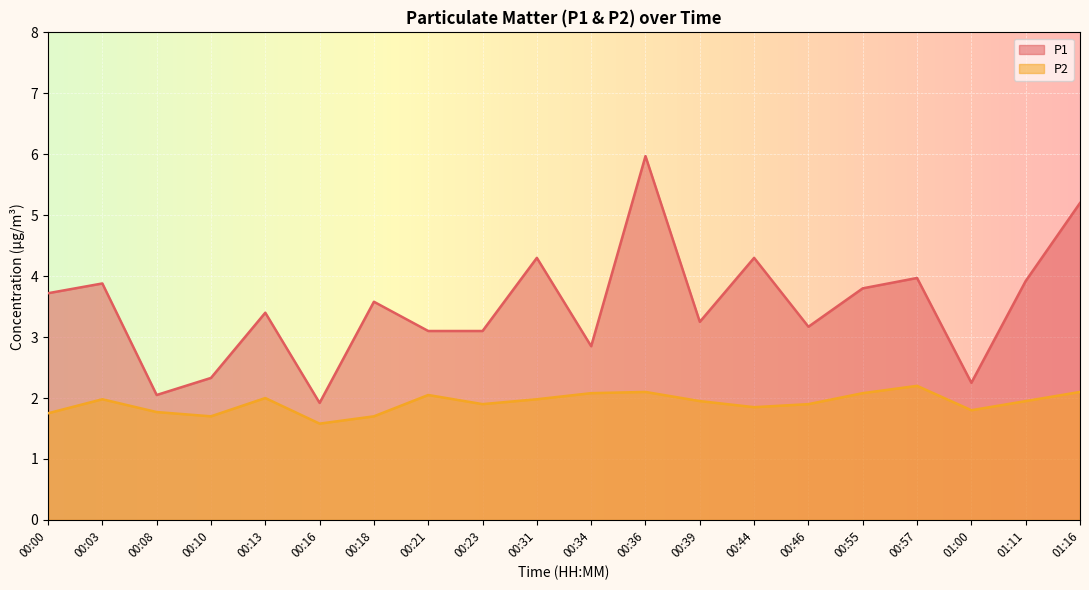

Which category has the lowest value in the P1 series?

00:16